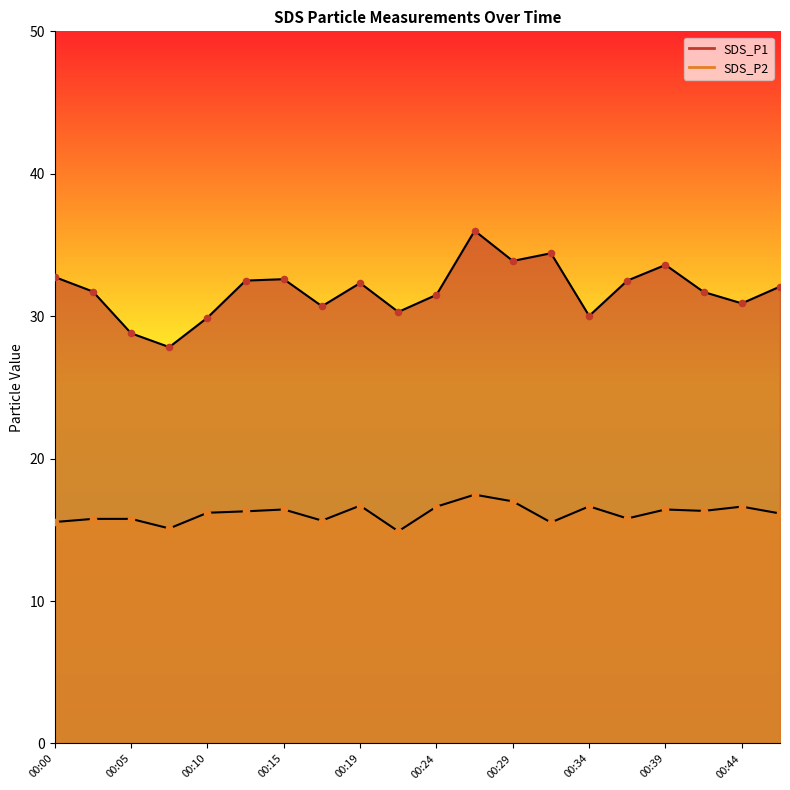

Is the value of SDS_P2 at 00:05 greater than the value of SDS_P1 at 00:34?

No